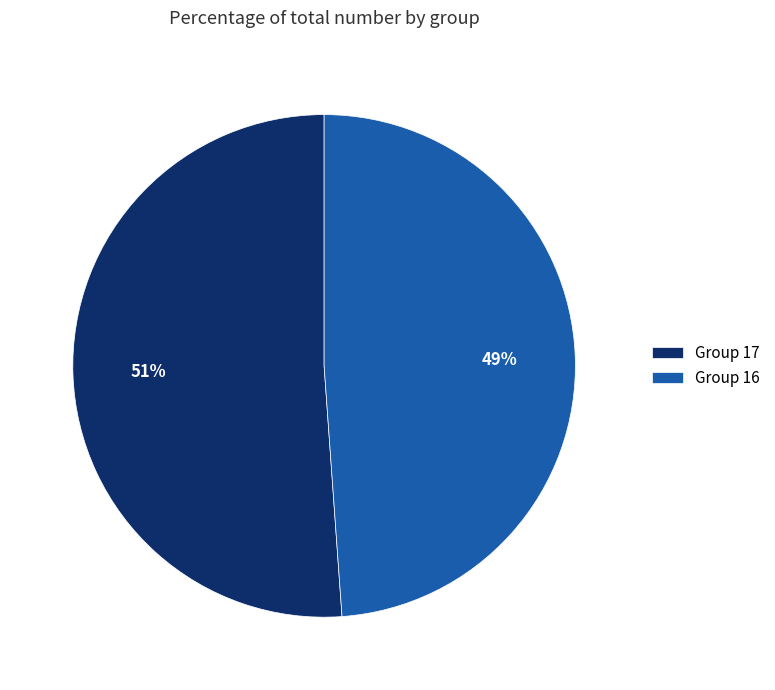

The Group 16 slice represents 49% of the pie. True or false?

True